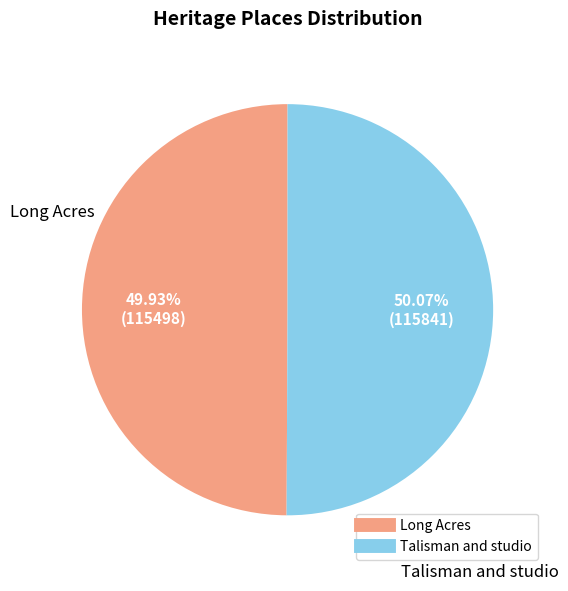

What is the ratio of the value at Long Acres to the value at Talisman and studio?

1.0